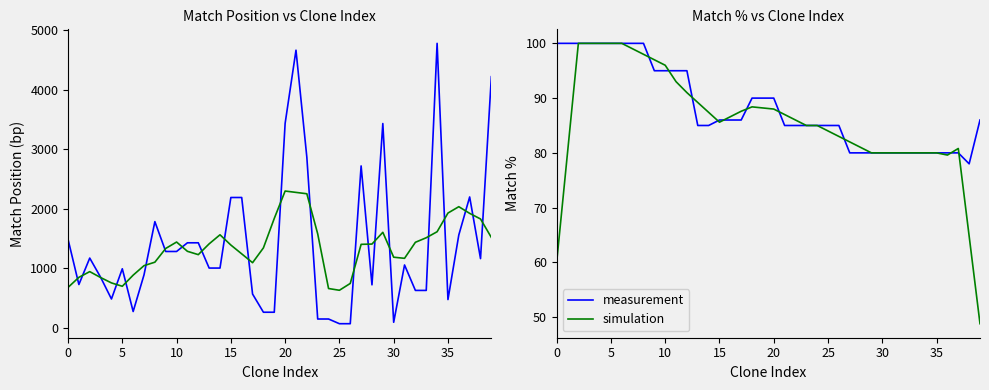

At which label is simulation closest to 74?

36